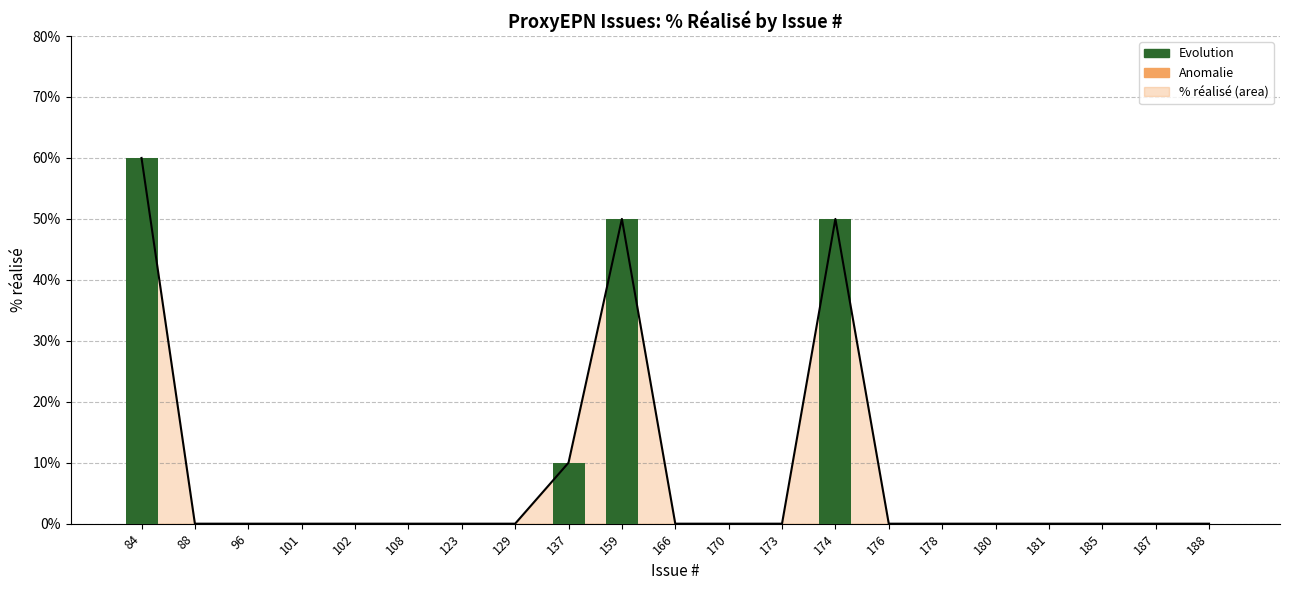

Are the bars grouped side by side (vs. stacked)?

No